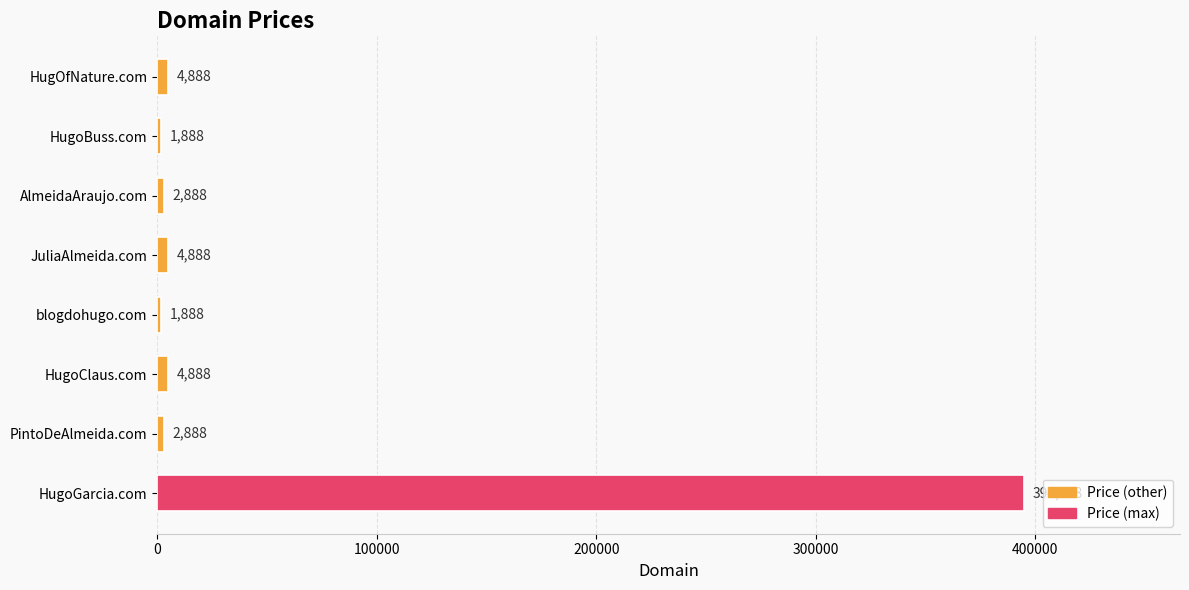

What is the maximum value shown in the chart?

394888